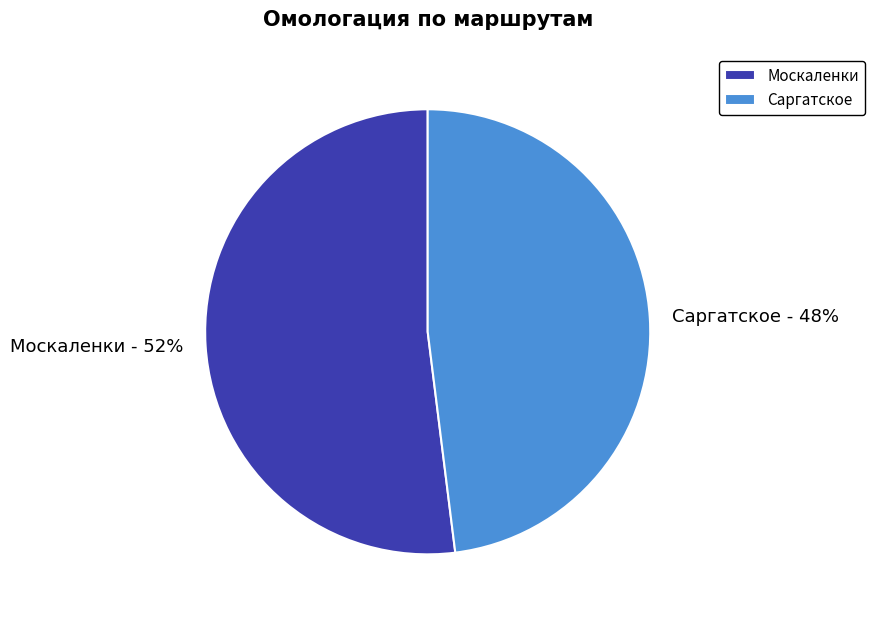

Between Саргатское and Москаленки, which is larger?

Москаленки